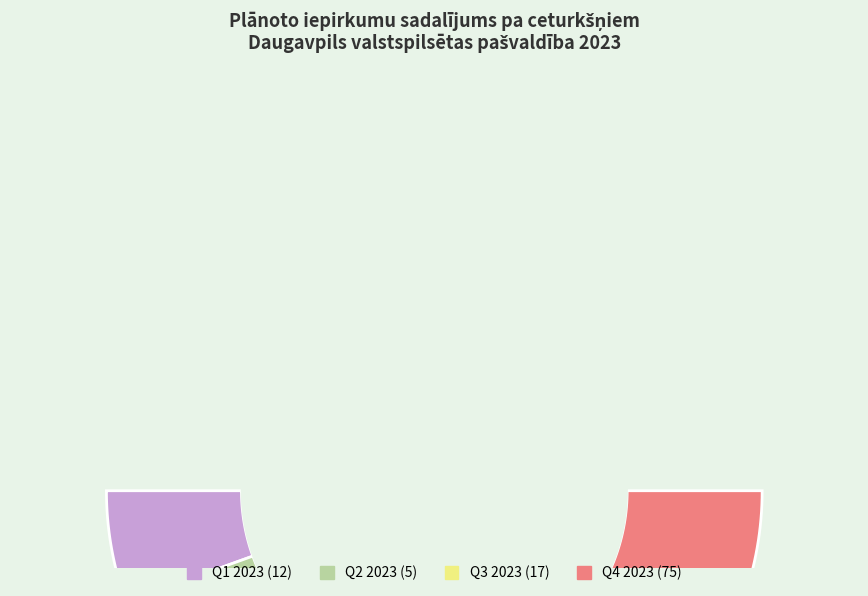

To the nearest percent, what is the difference between the largest and smallest slice percentages?

64%